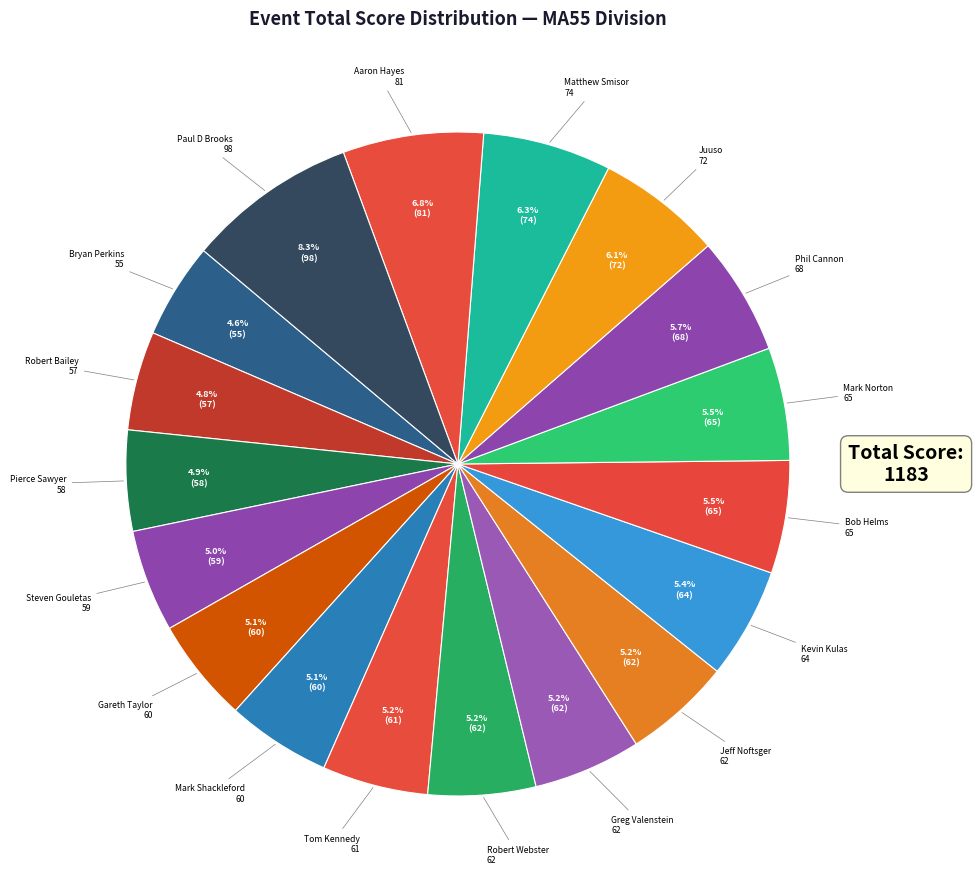

Which slice is the smallest?

Bryan Perkins